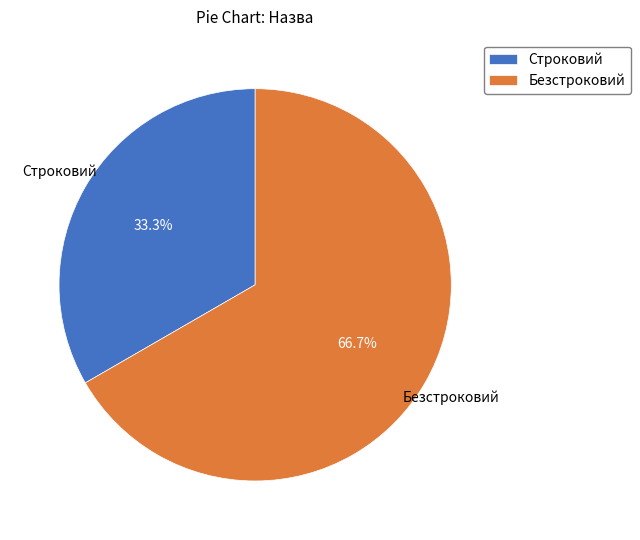

How much of the chart is everything except Безстроковий?

33.3%